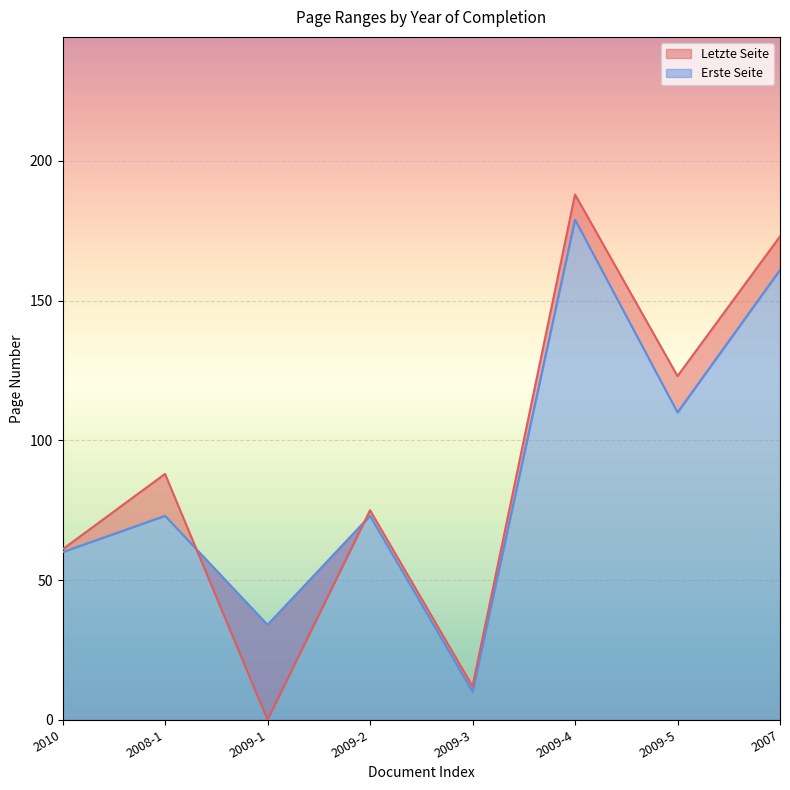

Reading left to right, list all the values displayed in this chart.

Erste Seite: 60	73	34	73	10	179	110	161
Letzte Seite: 61	88	0	75	12	188	123	173